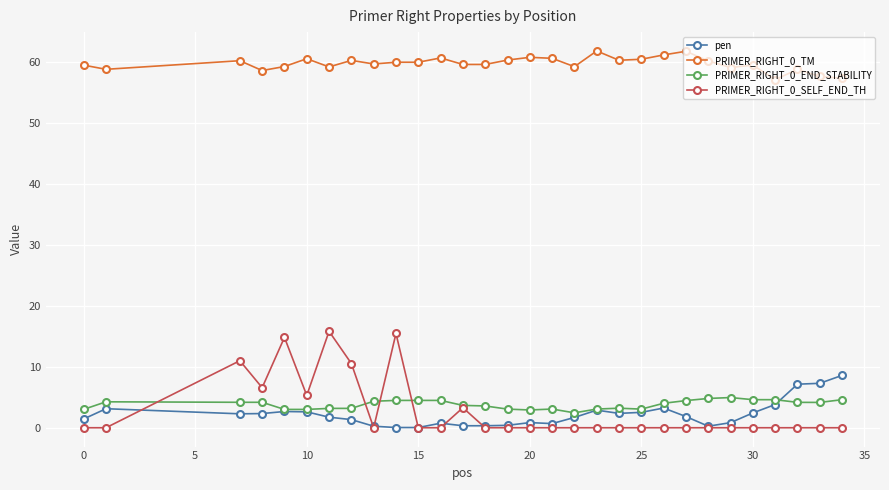

True or false: PRIMER_RIGHT_0_TM and pen intersect in this chart.

False